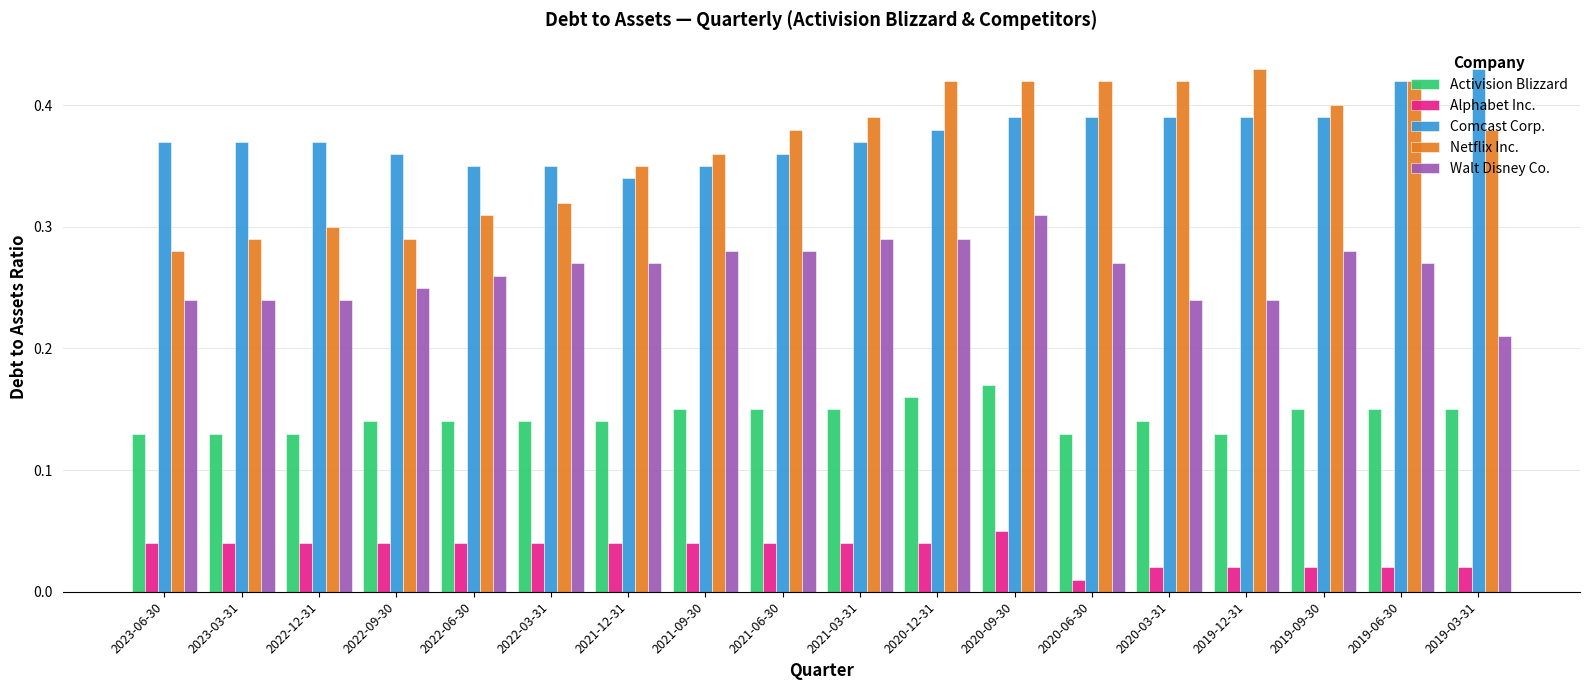

Which category has the highest value in the Netflix Inc. series?

2019-12-31